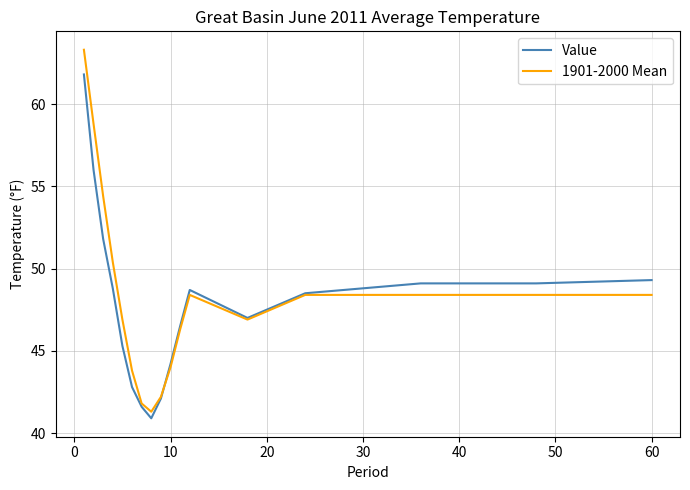

Rank the series by their maximum value, from highest to lowest.

1901-2000 Mean, Value